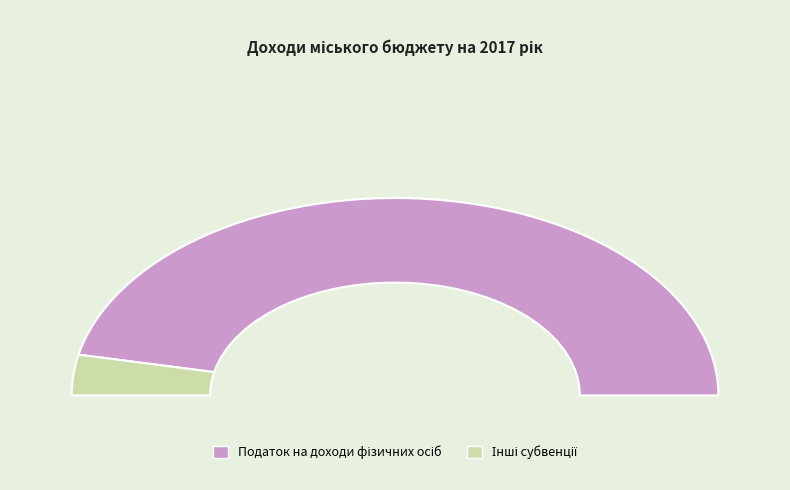

What is the ratio of the value at Інші субвенції to the value at Податок на доходи фізичних осіб?

0.1